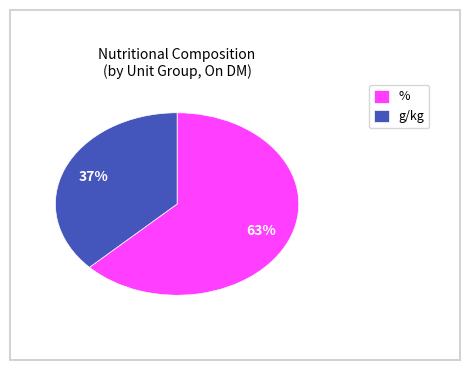

Rank the categories by value from highest to lowest.

%, g/kg